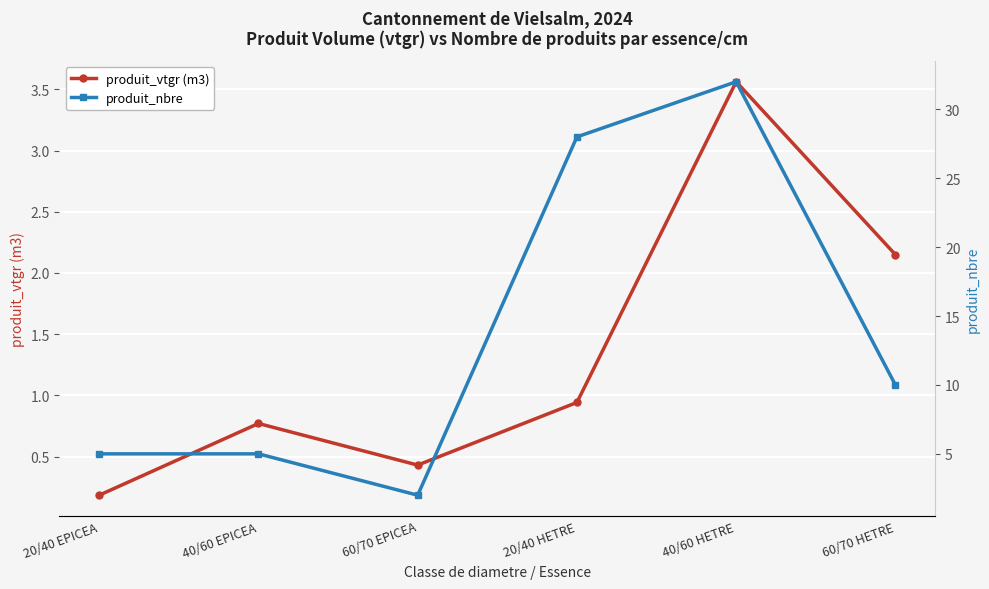

What is the sum of all produit_nbre values?

82.0